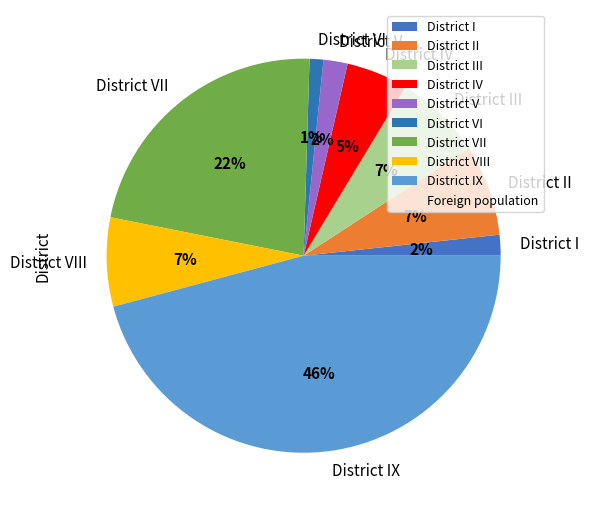

Does any single category account for the majority?

No